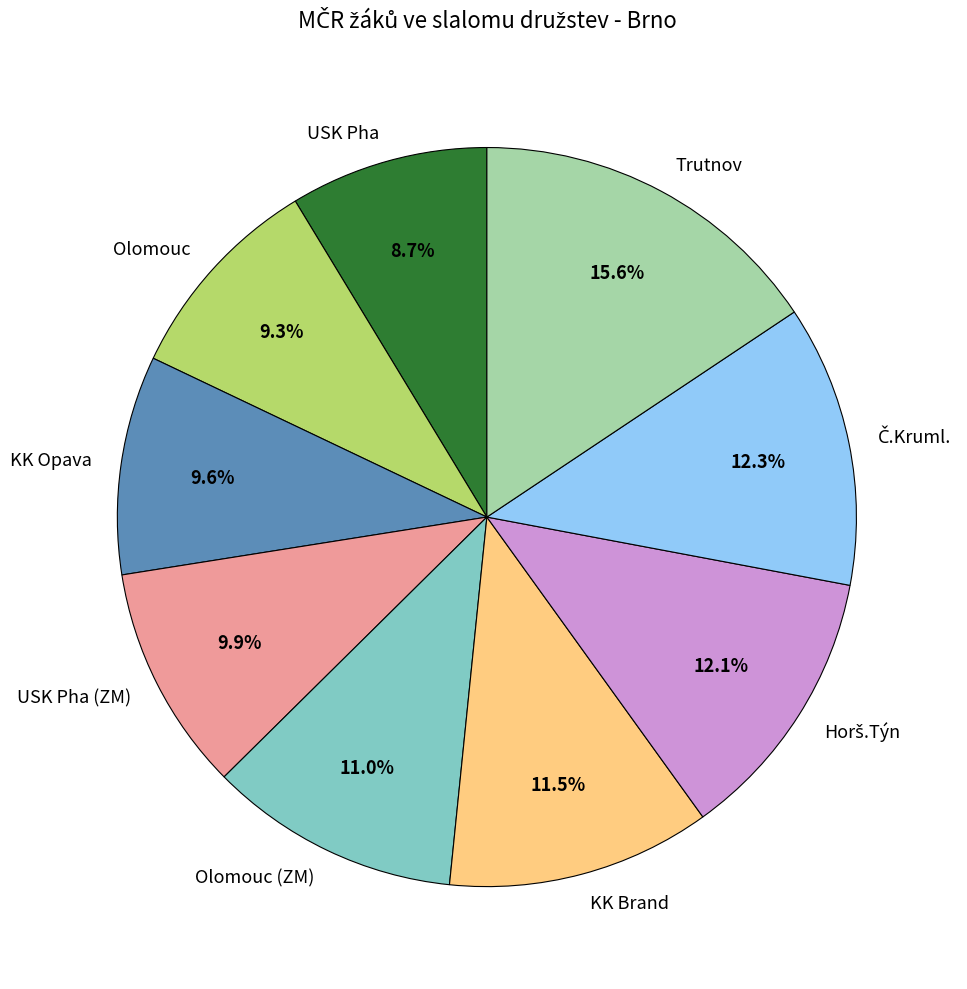

Between USK Pha and USK Pha (ZM), which is larger?

USK Pha (ZM)